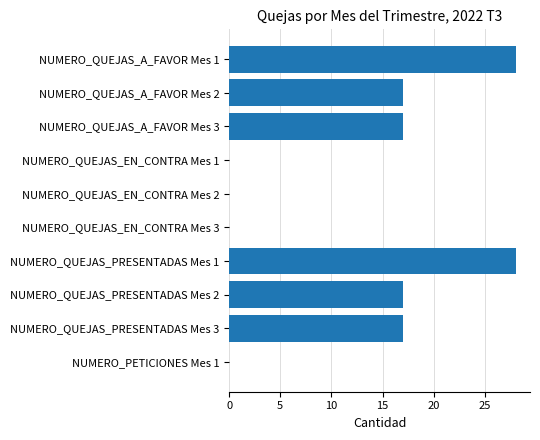

How many distinct data groups are displayed?

1